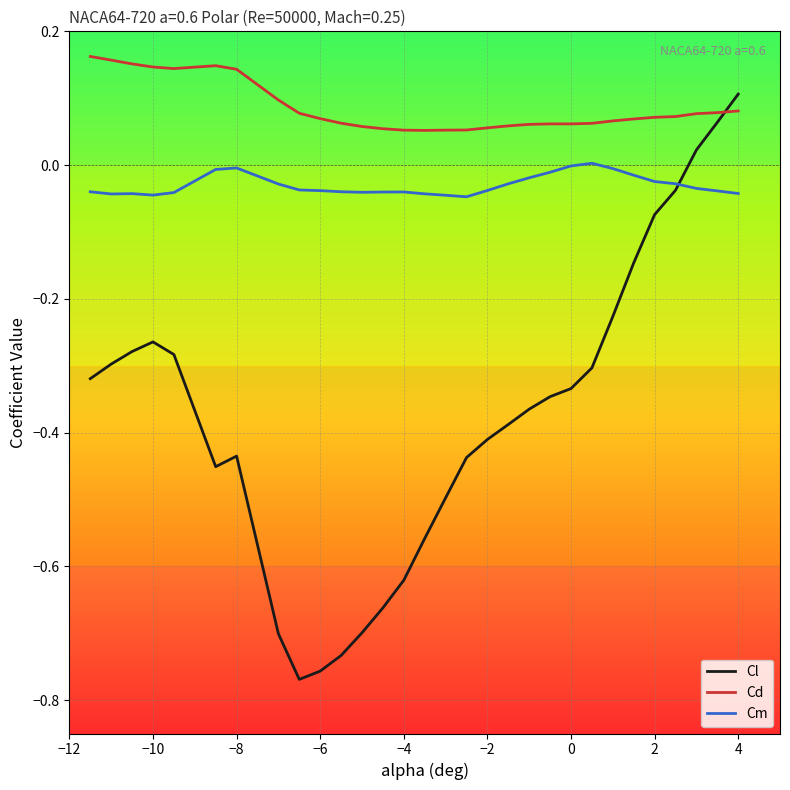

How many Cd values are between 0 and 1?

30